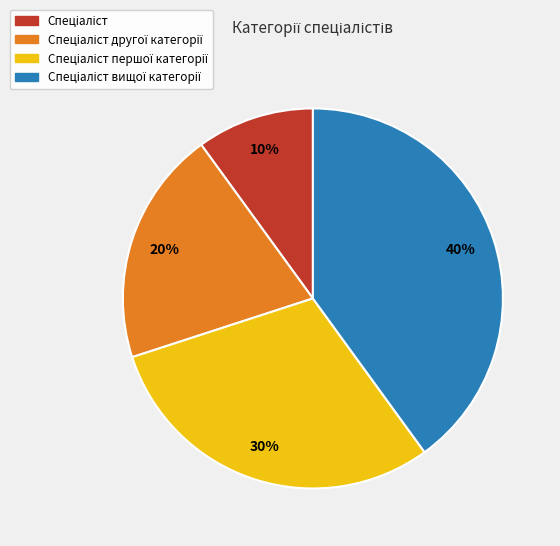

To the nearest percent, what is the average slice percentage?

25%